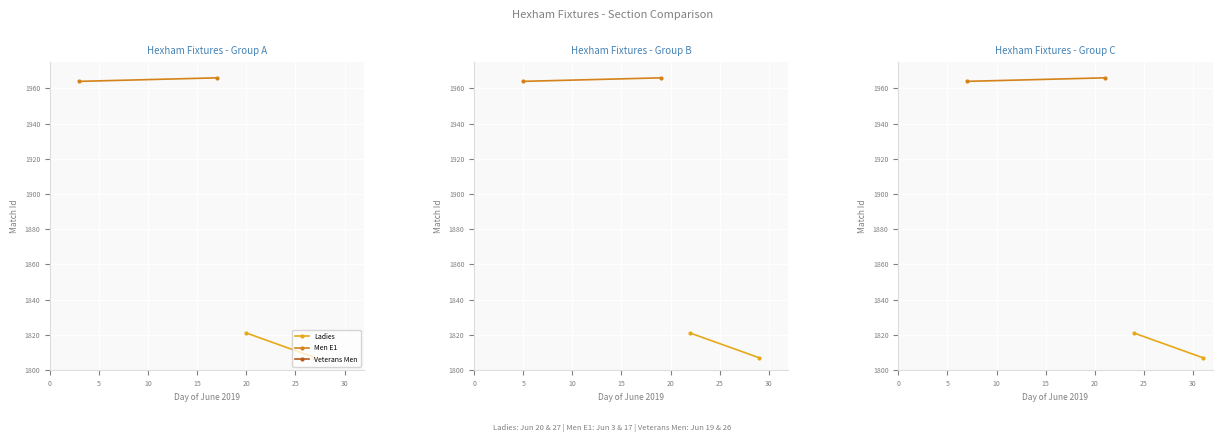

What is the value of the Ladies point at the 1st from the left?

1821